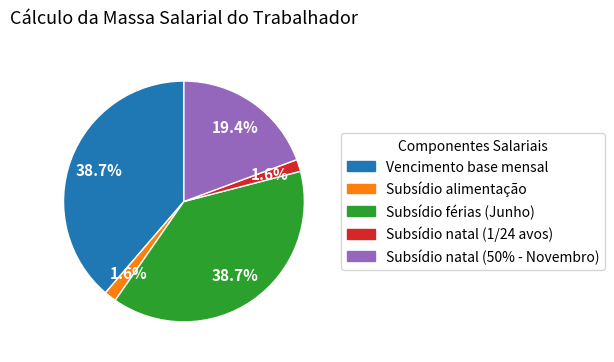

The Subsídio natal (1/24 avos) slice represents 2% of the pie. True or false?

True